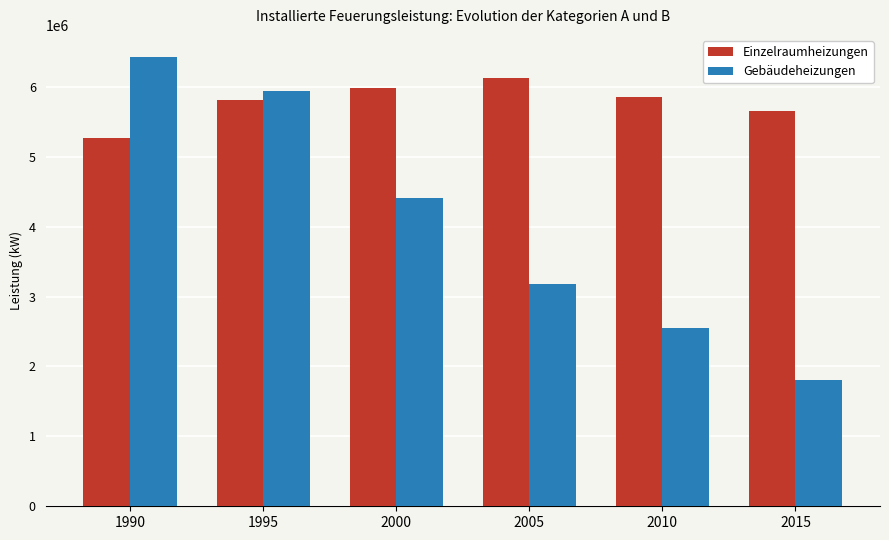

Reading left to right, extract all data points from this chart.

Einzelraumheizungen: 5275161	5817180	5989405	6120998	5853618	5649087
Gebäudeheizungen: 6423040	5942210	4405710	3182850	2548330	1811563